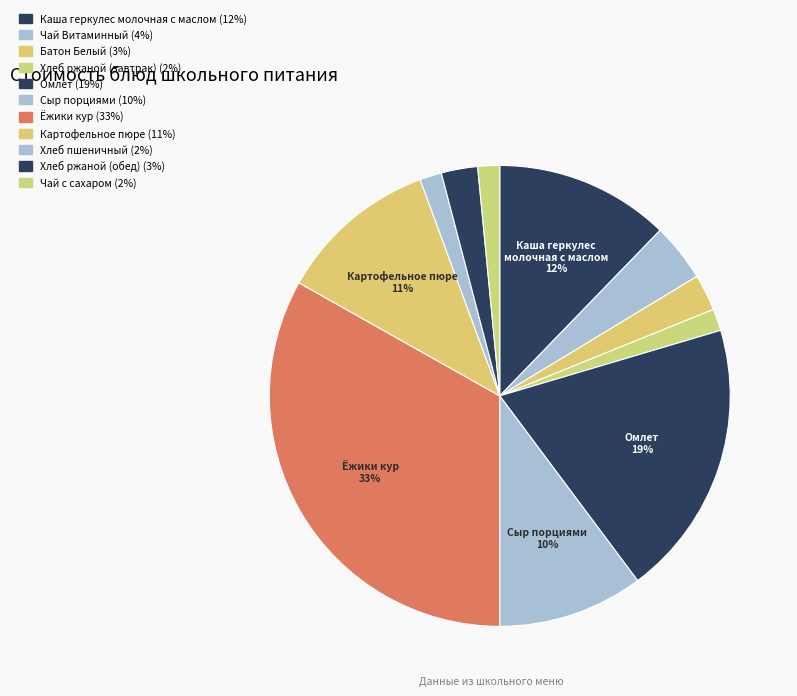

Count the number of slices in the pie.

11